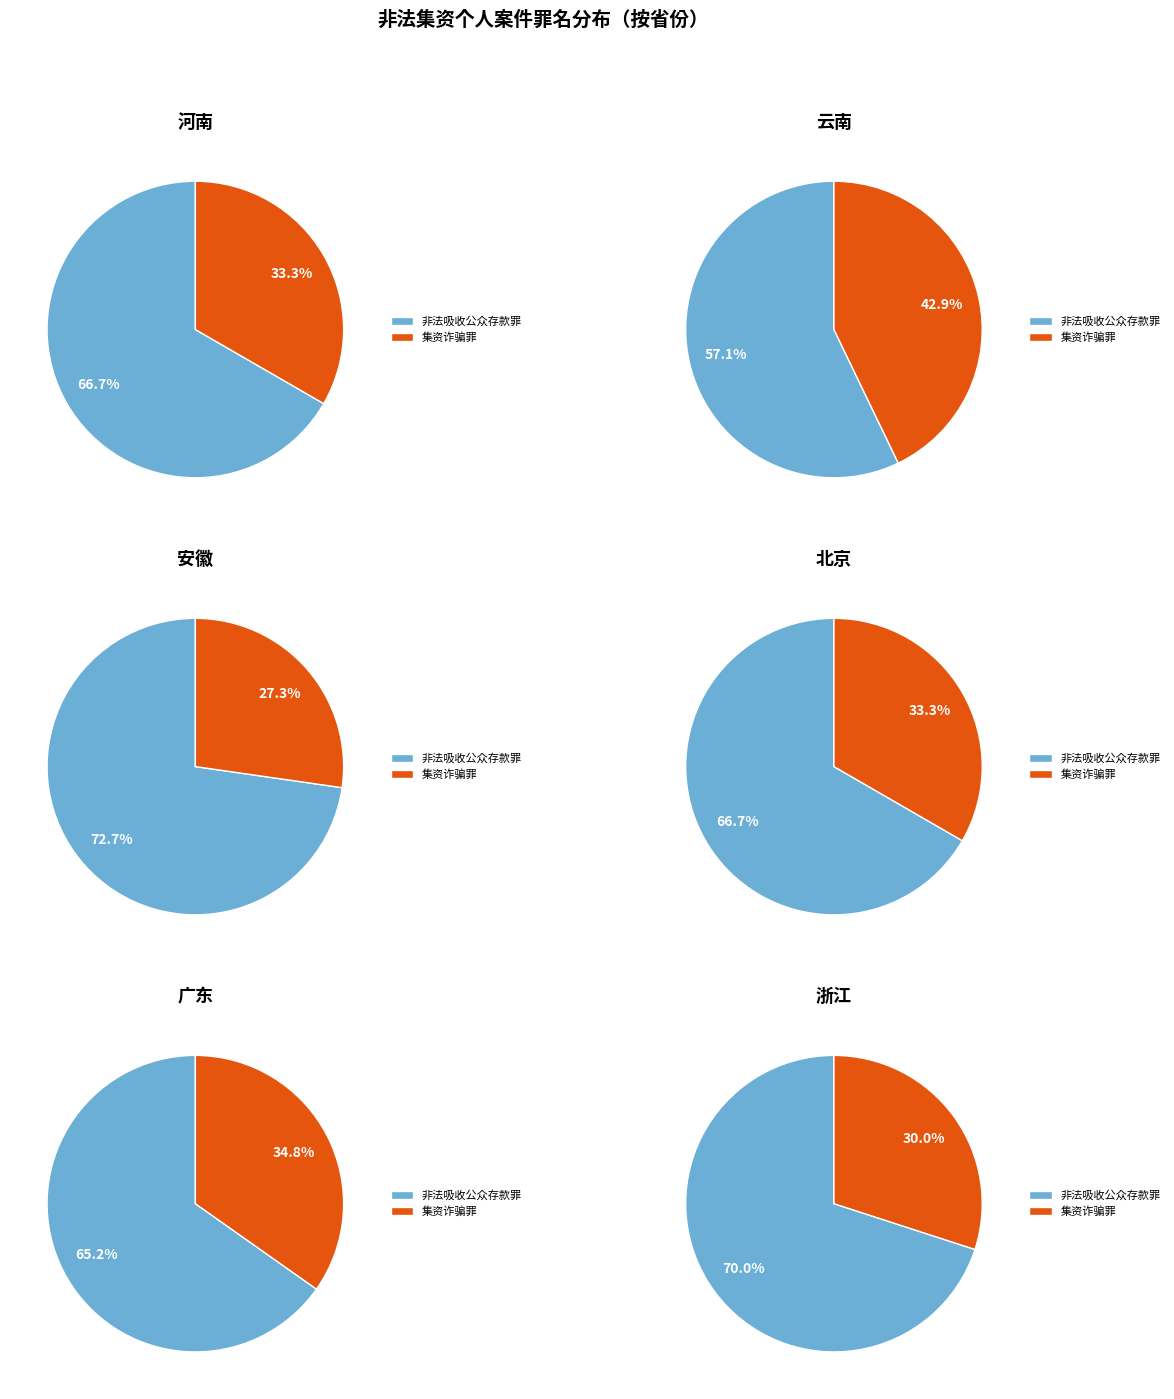

To the nearest percent, what portion does 集资诈骗罪 represent?

30%